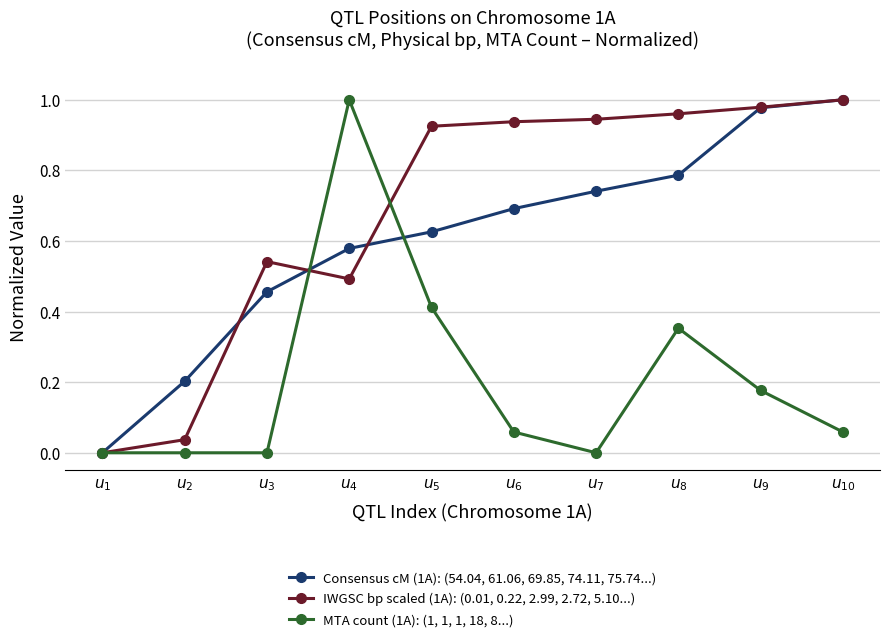

What is the total value across all series at $u_{8}$?

2.1